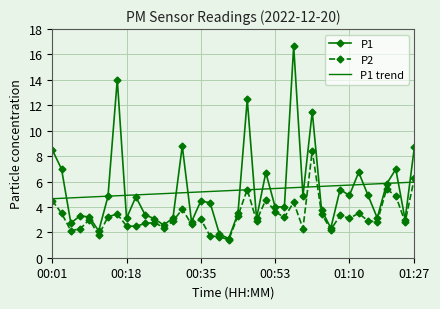

What is the greatest value displayed?

16.7